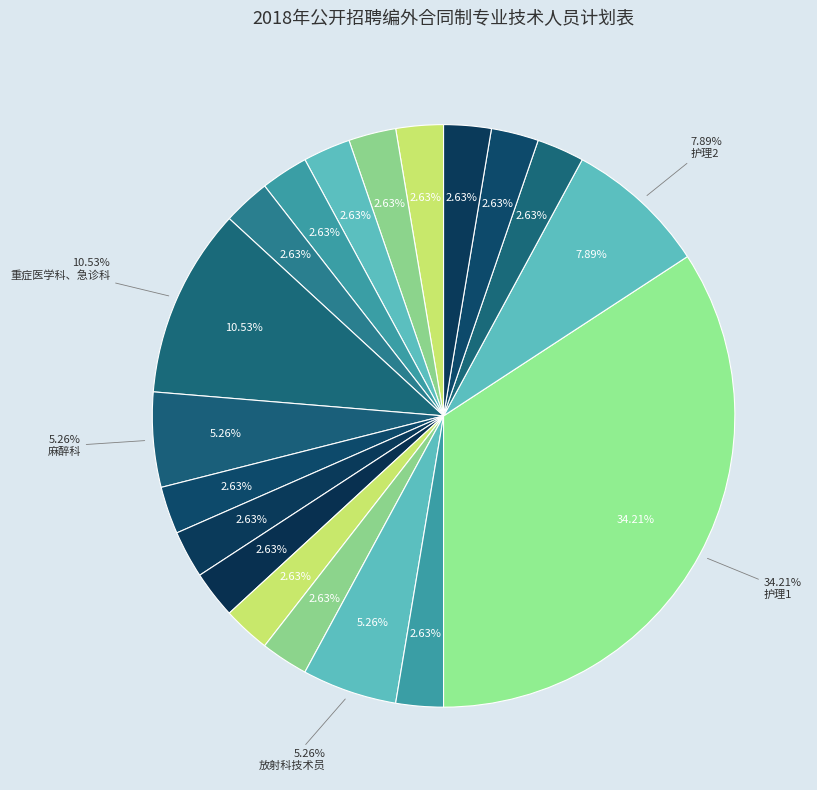

To the nearest percent, what is the average slice percentage?

5%